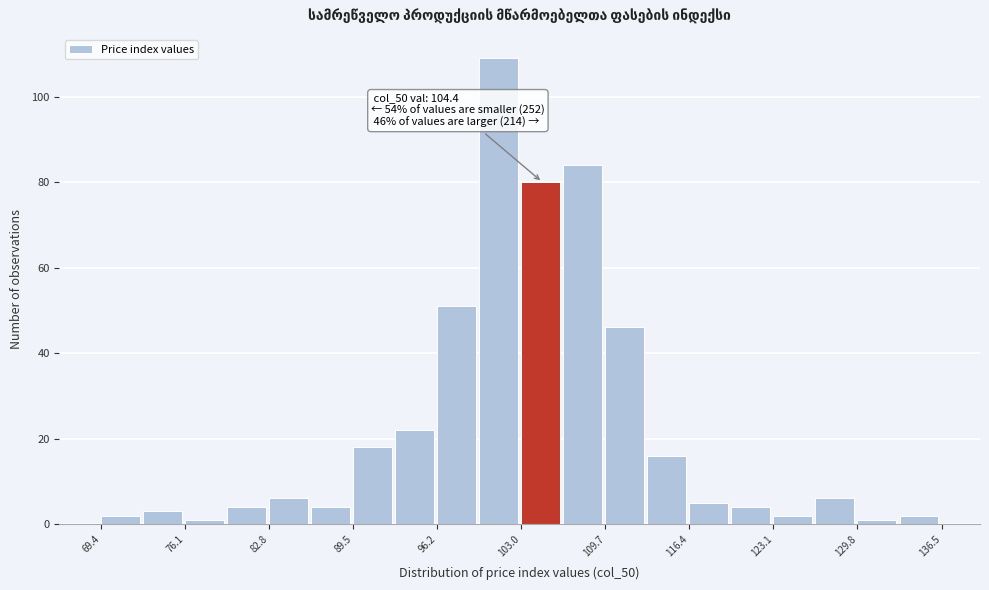

Around what value on the x-axis is the tallest bar? Give the approximate position of its centre, as read against the axis.

101